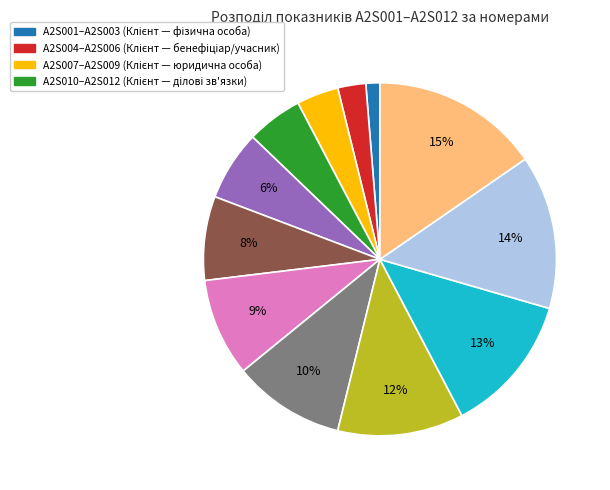

Is there any slice that represents more than half of the pie?

No